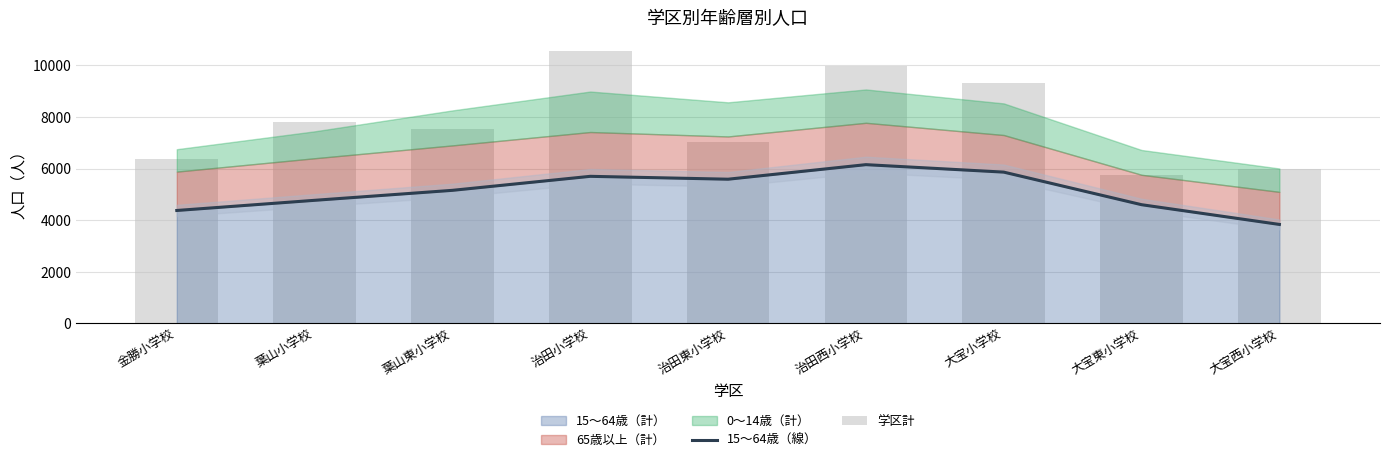

At which category does the chart reach its peak across all series?

治田小学校